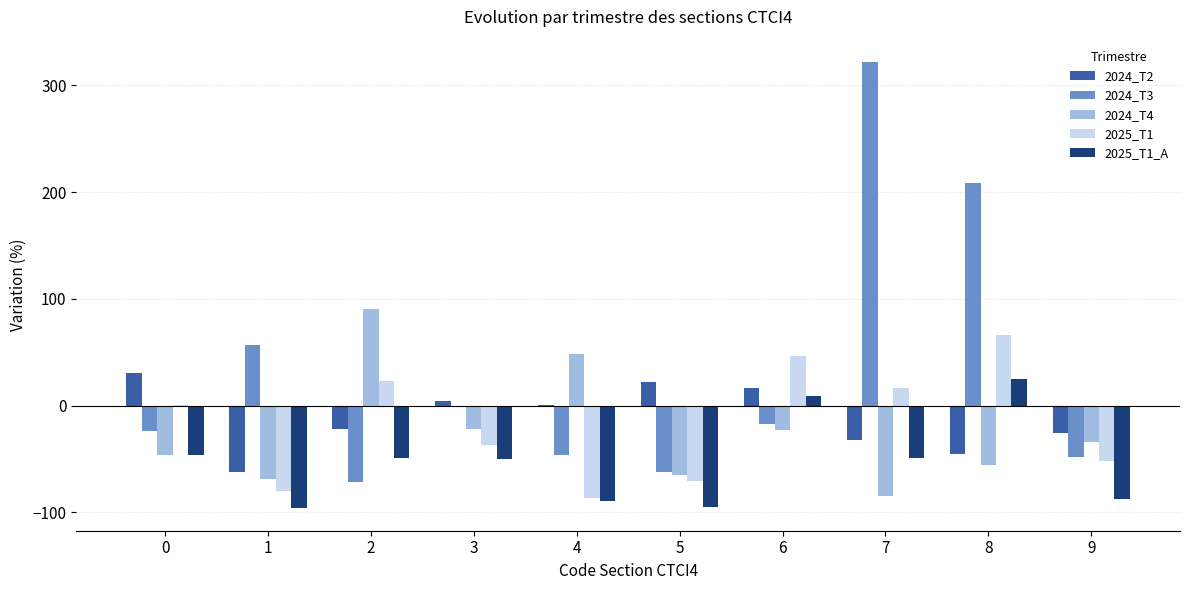

Is the value of 2024_T4 at 2 greater than the value of 2025_T1 at 6?

Yes